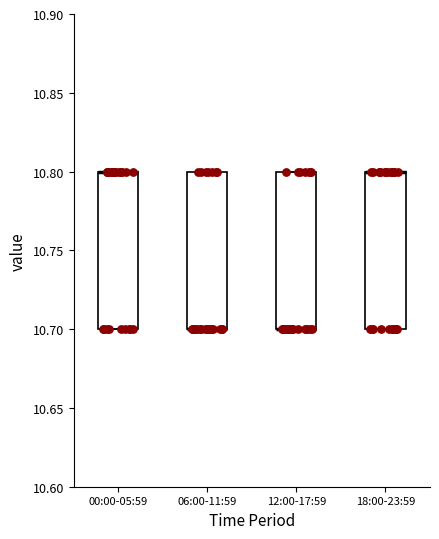

Reading left to right, read every box against the y-axis: the position of its median line, the range the box covers, and the ends of its whiskers. The values are not printed on the chart, so give them approximately, as read against the axis.

00:00-05:59: median 10.8 (drawn on the box's upper edge), box 10.7 to 10.8, whiskers 10.7 to 10.8
06:00-11:59: median 10.7 (drawn on the box's lower edge), box 10.7 to 10.8, whiskers 10.7 to 10.8
12:00-17:59: median 10.7 (drawn on the box's lower edge), box 10.7 to 10.8, whiskers 10.7 to 10.8
18:00-23:59: median 10.8 (drawn on the box's upper edge), box 10.7 to 10.8, whiskers 10.7 to 10.8